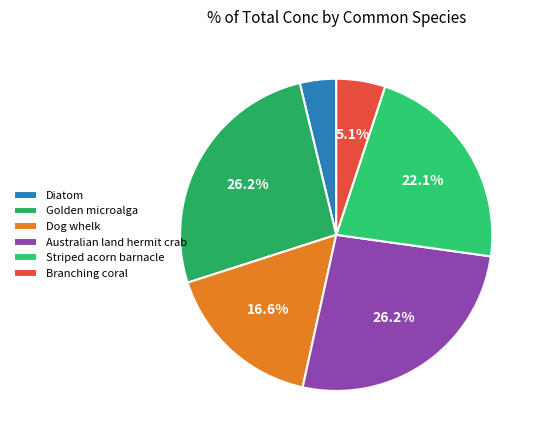

True or false: Australian land hermit crab accounts for 32% of the total.

False